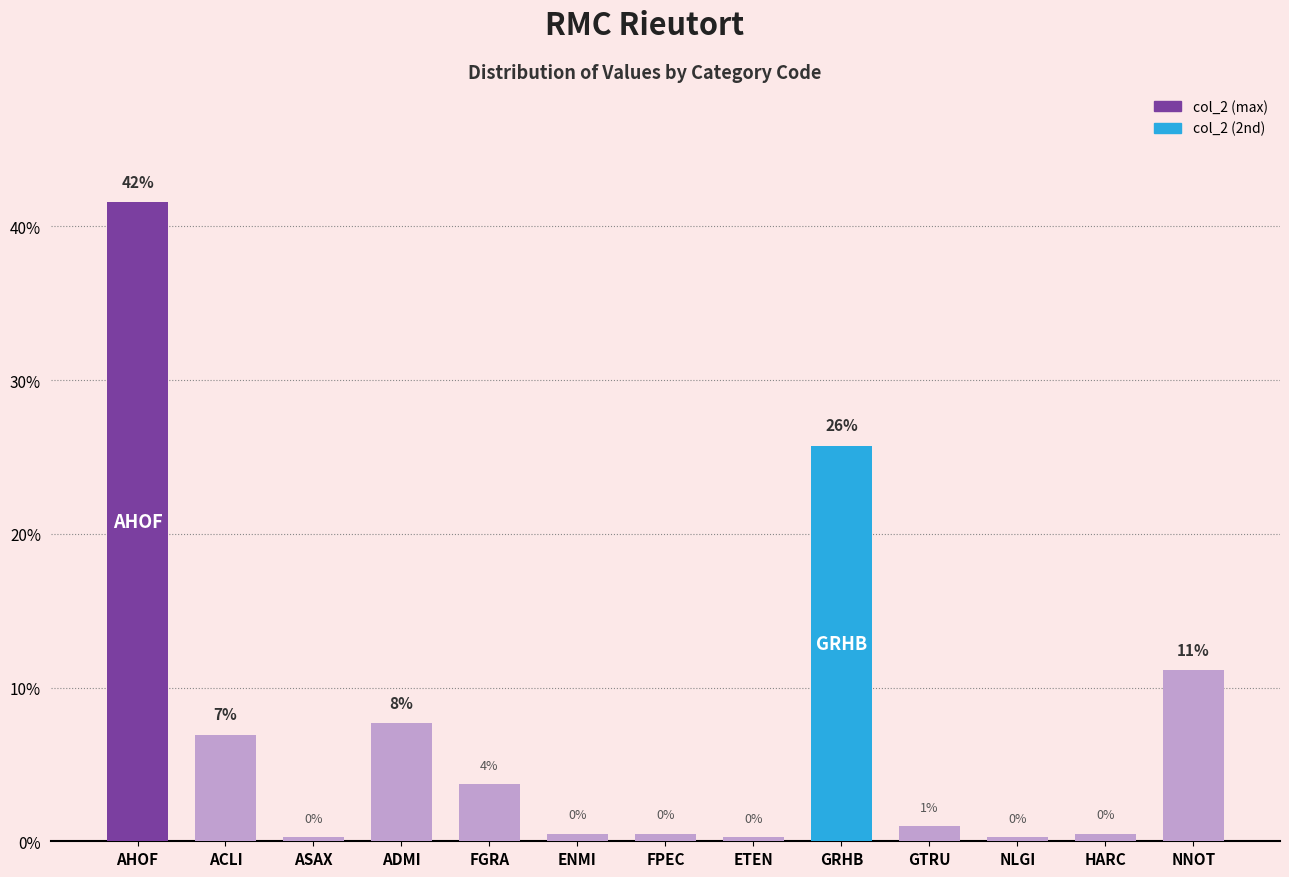

Are the bars horizontal?

No